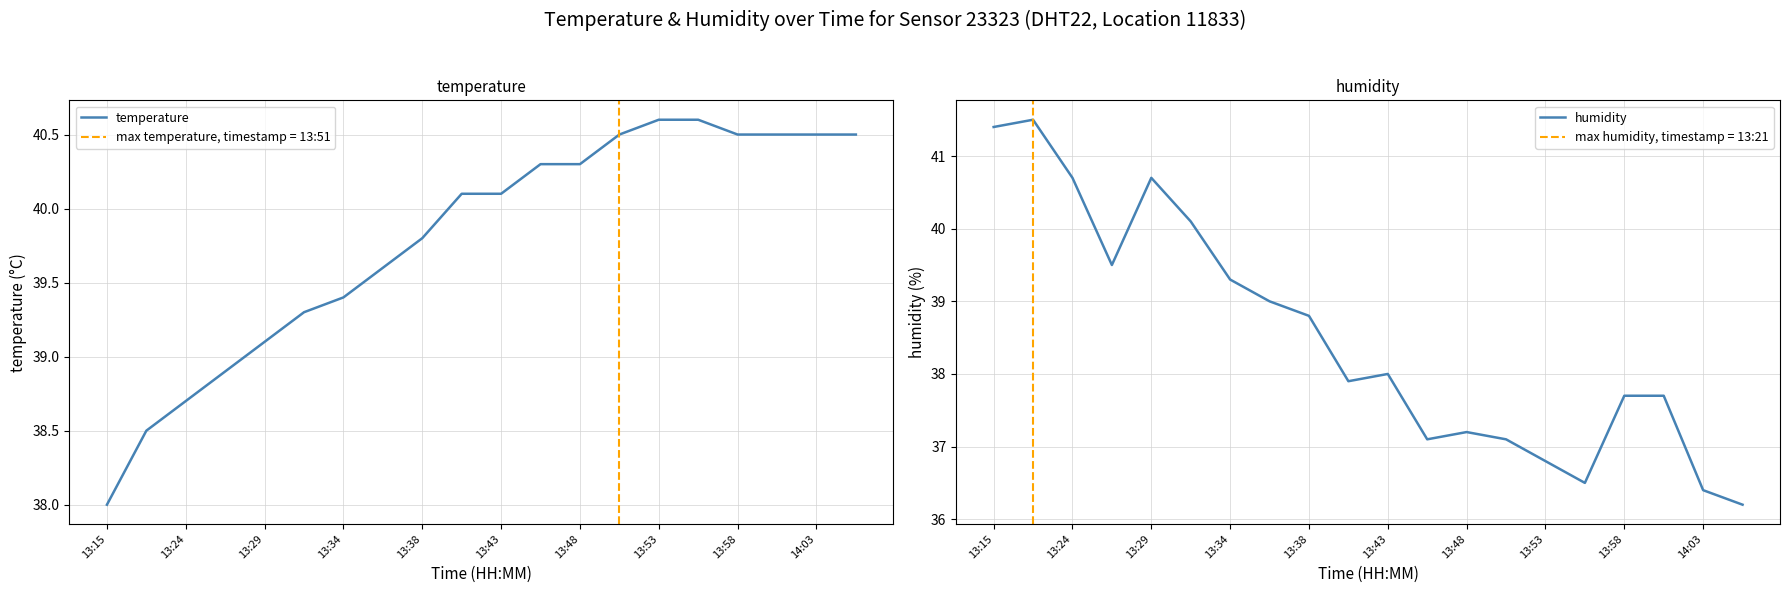

The humidity series shows 21.1 at 13:48. True or false?

False